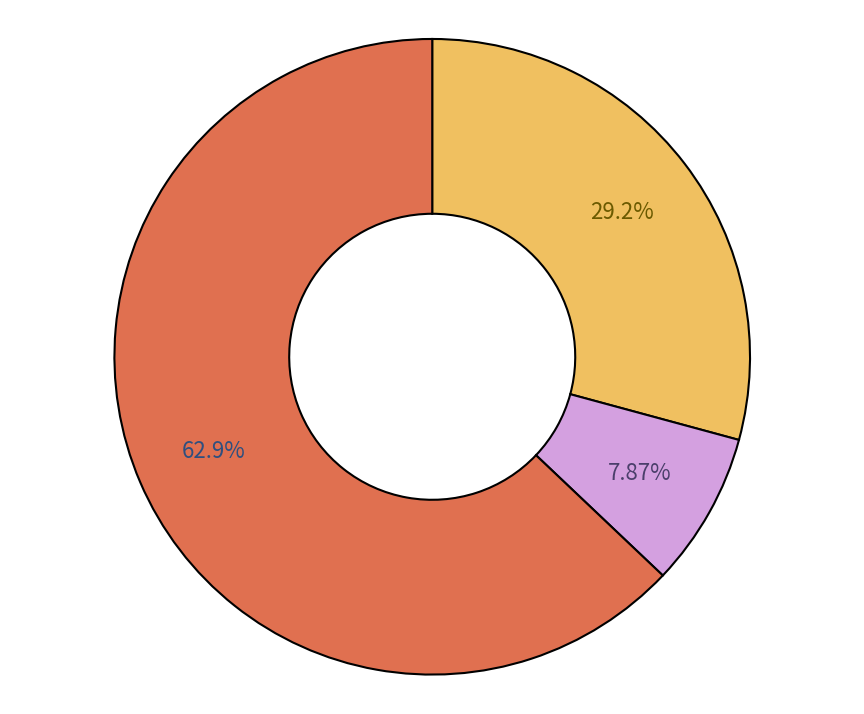

Does any single category account for the majority?

Yes